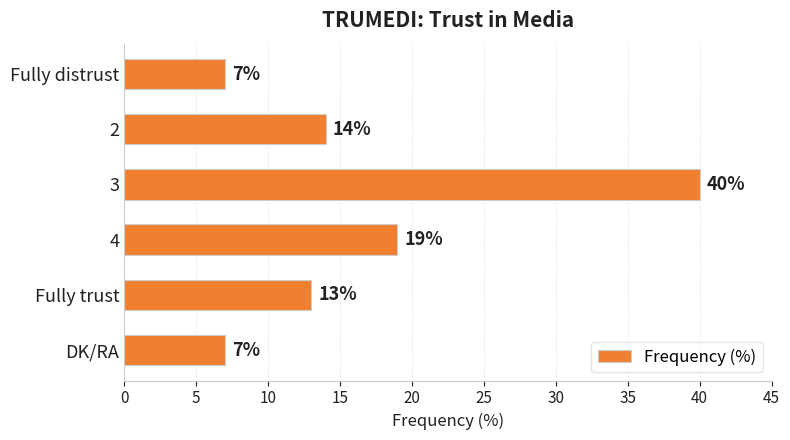

Reading top to bottom, extract all data points from this chart.

Fully distrust=7	2=14	3=40	4=19	Fully trust=13	DK/RA=7